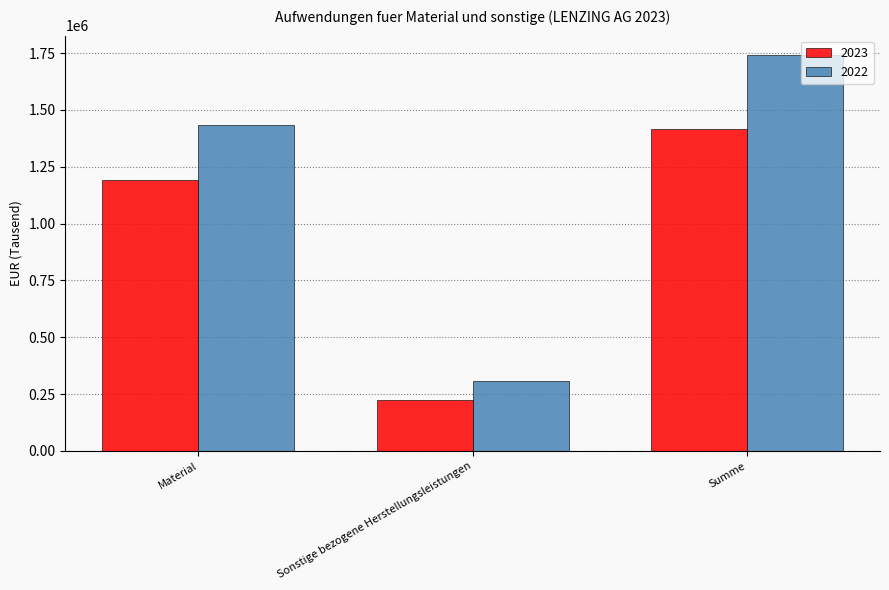

The 2022 series shows 520281 at Material. True or false?

False